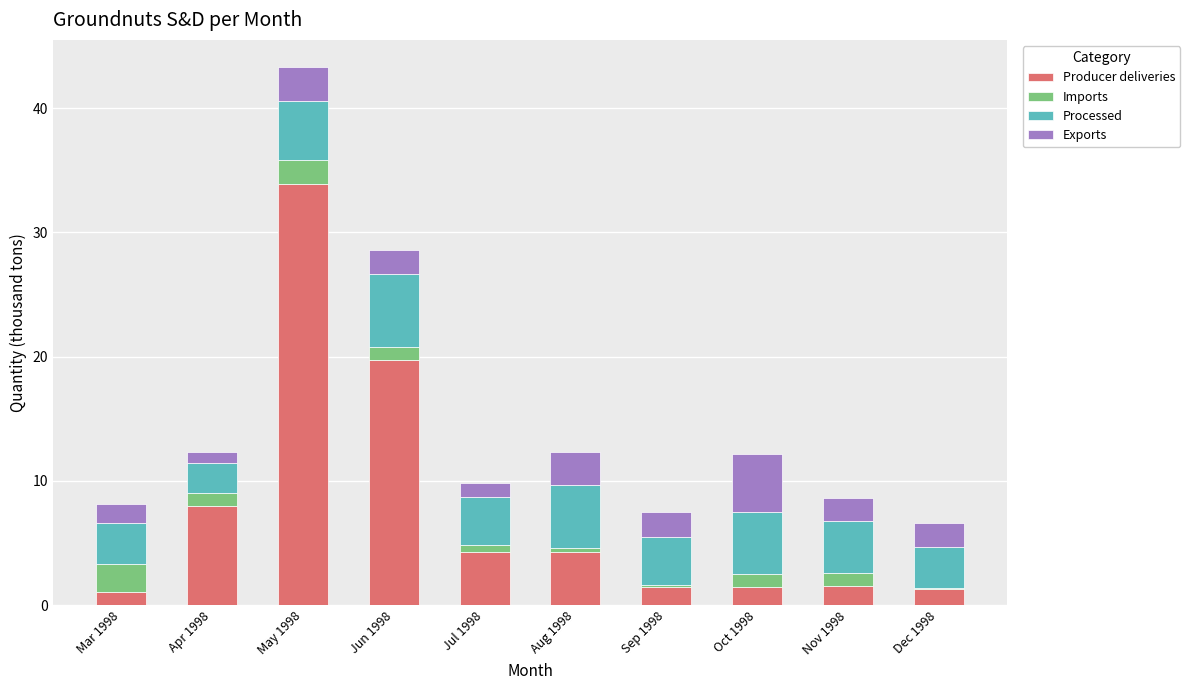

At which label is Producer deliveries closest to 17?

Jun 1998